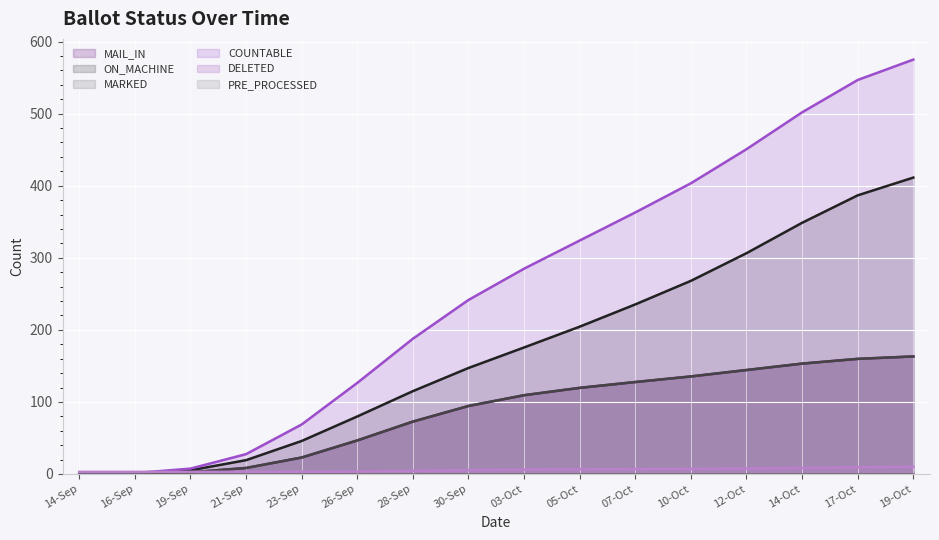

Reading left to right, what are all the values shown in this chart?

MAIL_IN: 0.1	0.5	2.4	8.4	22.9	46.6	72.7	94.4	109.3	119.5	127.6	135.4	144.3	153.2	159.8	163.1
ON_MACHINE: 0.1	0.8	5.1	19.2	45.8	79.8	114.9	147.1	175.6	204.4	235.3	268.0	306.4	348.6	386.6	411.3
MARKED: 0.1	0.5	2.4	8.4	22.9	46.6	72.7	94.4	109.3	119.5	127.6	135.4	144.3	153.2	159.8	163.1
COUNTABLE: 0.1	1.3	7.5	27.5	68.7	126.4	187.7	241.5	284.9	323.9	362.9	403.4	450.7	501.8	546.7	575.0
DELETED: 3.0	3.0	3.0	3.0	3.1	3.5	4.3	5.3	6.1	6.6	6.9	7.2	7.7	8.5	9.4	10.1